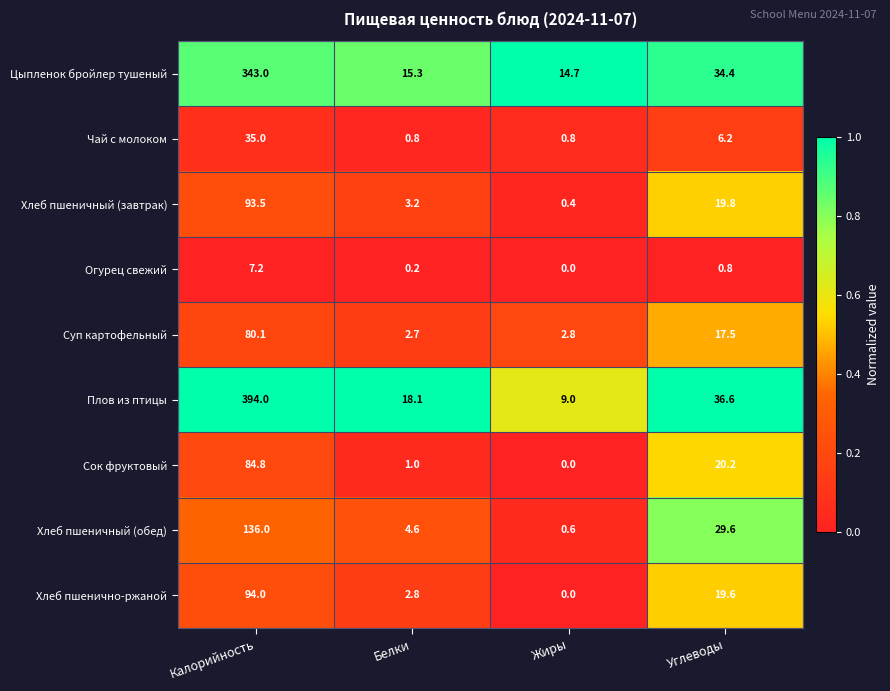

What is the difference between the highest and lowest values at Калорийность?

386.8